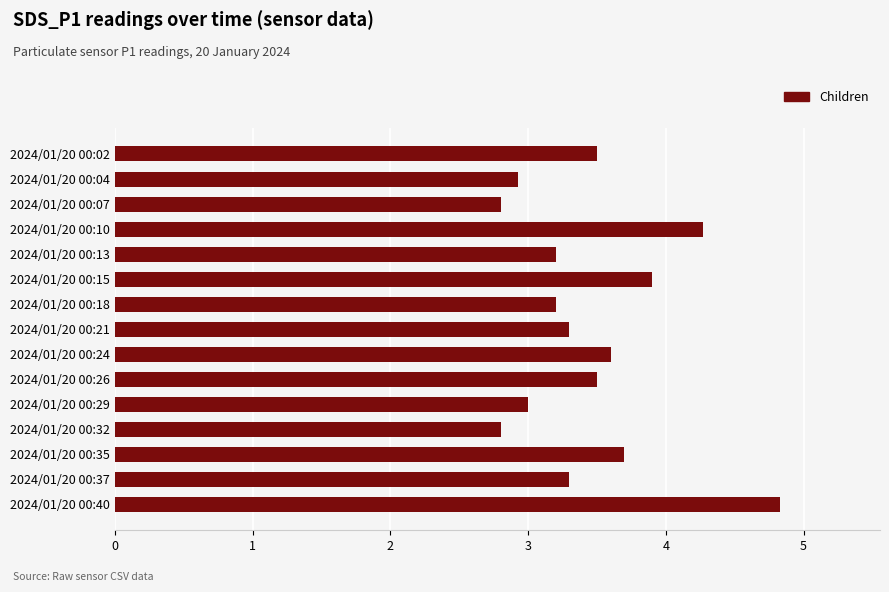

Which category has the highest value across all series?

2024/01/20 00:40